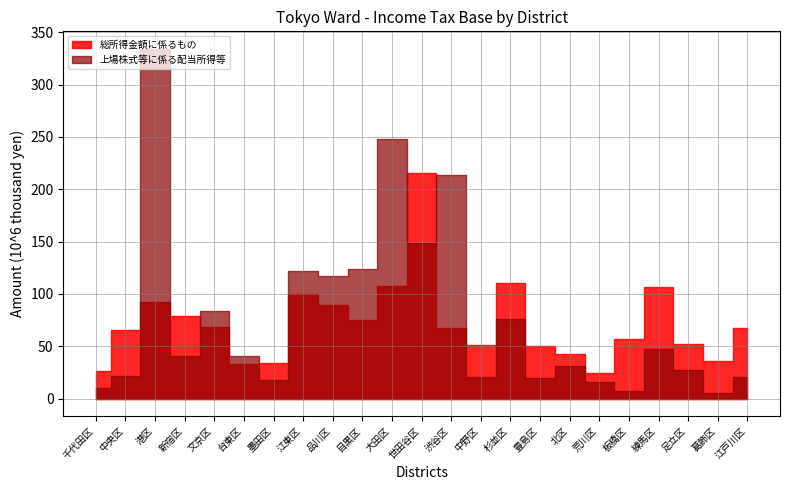

Reading right to left, extract all data points from this chart.

総所得金額に係るもの: 67790559	36324741	51978818	106326116	57267999	24406799	42160026	50044020	110748508	51106509	67104610	215150994	107459956	74898255	89813203	99835336	34467774	32977819	68237927	78460735	92260568	65686934	26531930
上場株式等に係る配当所得等の金額に係るもの: 203082	53537	272931	476305	70279	161466	314312	194834	760731	202267	2131995	1490837	2478033	1240632	1172167	1217104	173281	407956	839449	406330	3341480	212738	102486